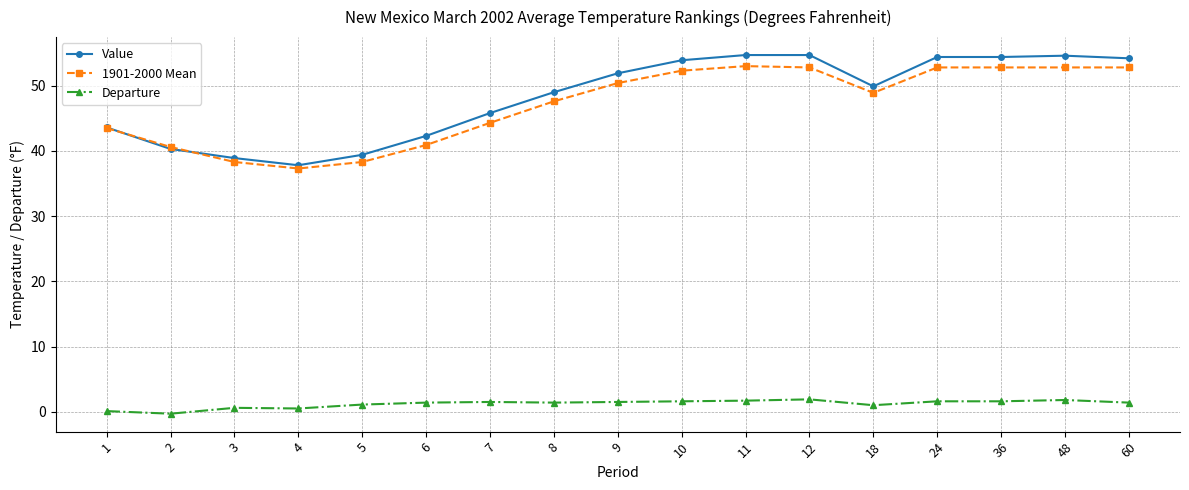

Which series has the largest range (max minus min)?

Value